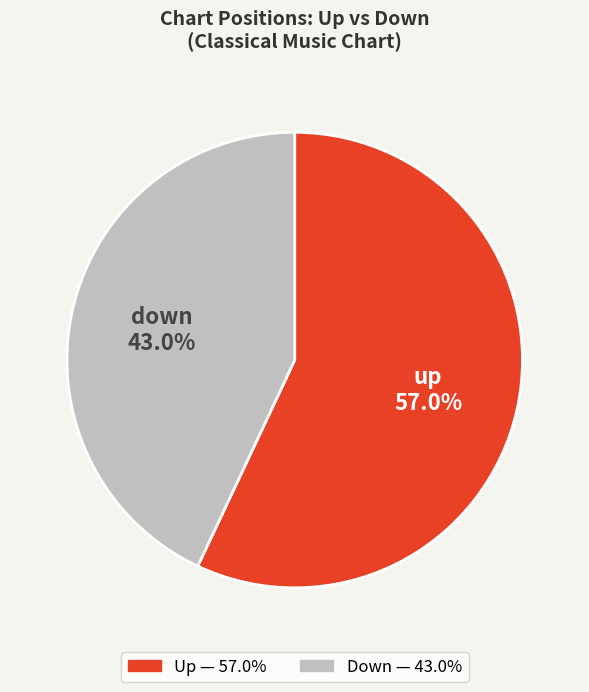

To the nearest percent, what is the combined percentage of up and down?

100%